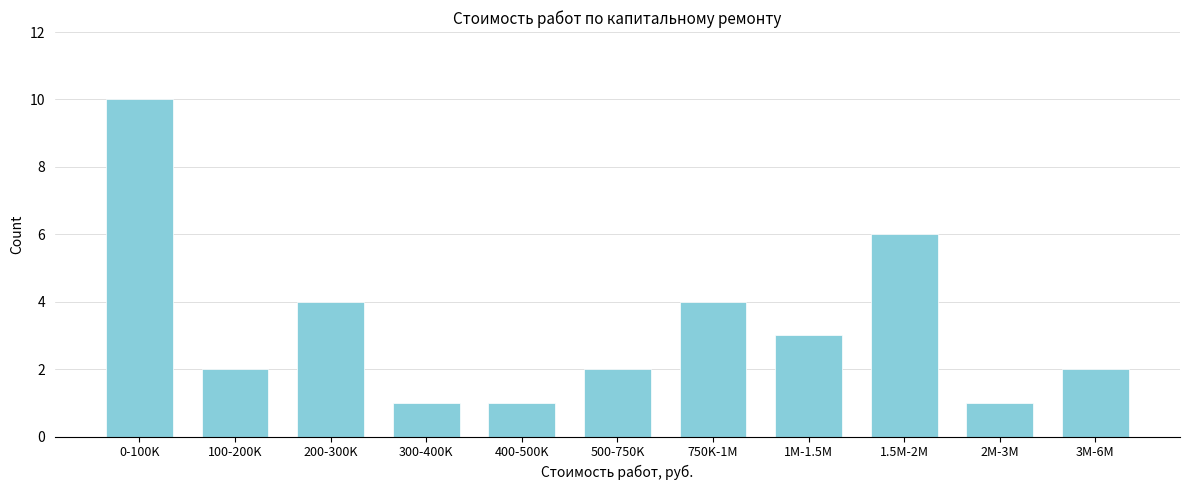

Reading right to left, list all the values displayed in this chart.

3M-6M=2	2M-3M=1	1.5M-2M=6	1M-1.5M=3	750K-1M=4	500-750K=2	400-500K=1	300-400K=1	200-300K=4	100-200K=2	0-100K=10